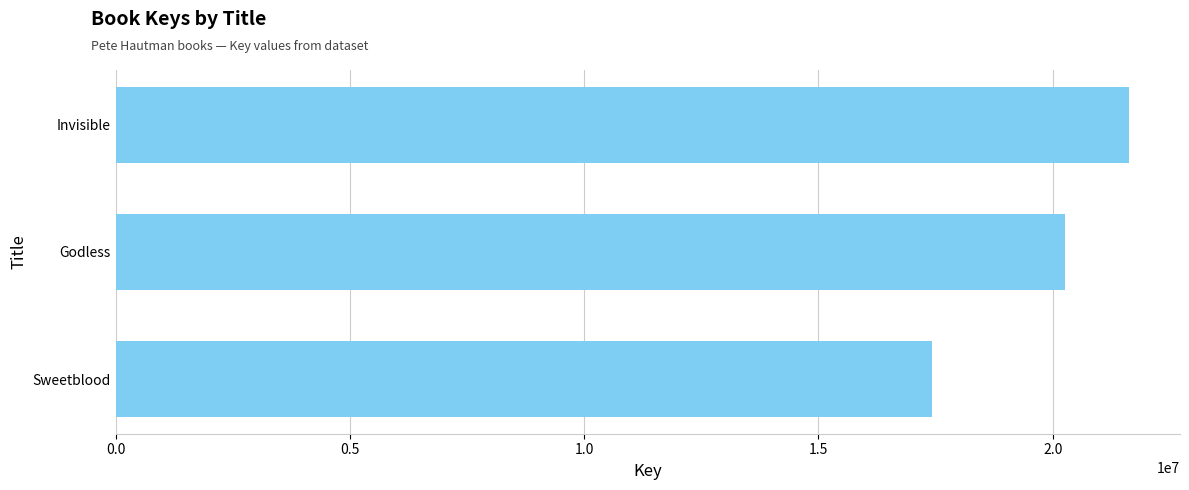

True or false: the data shows 10807852 at Godless.

False